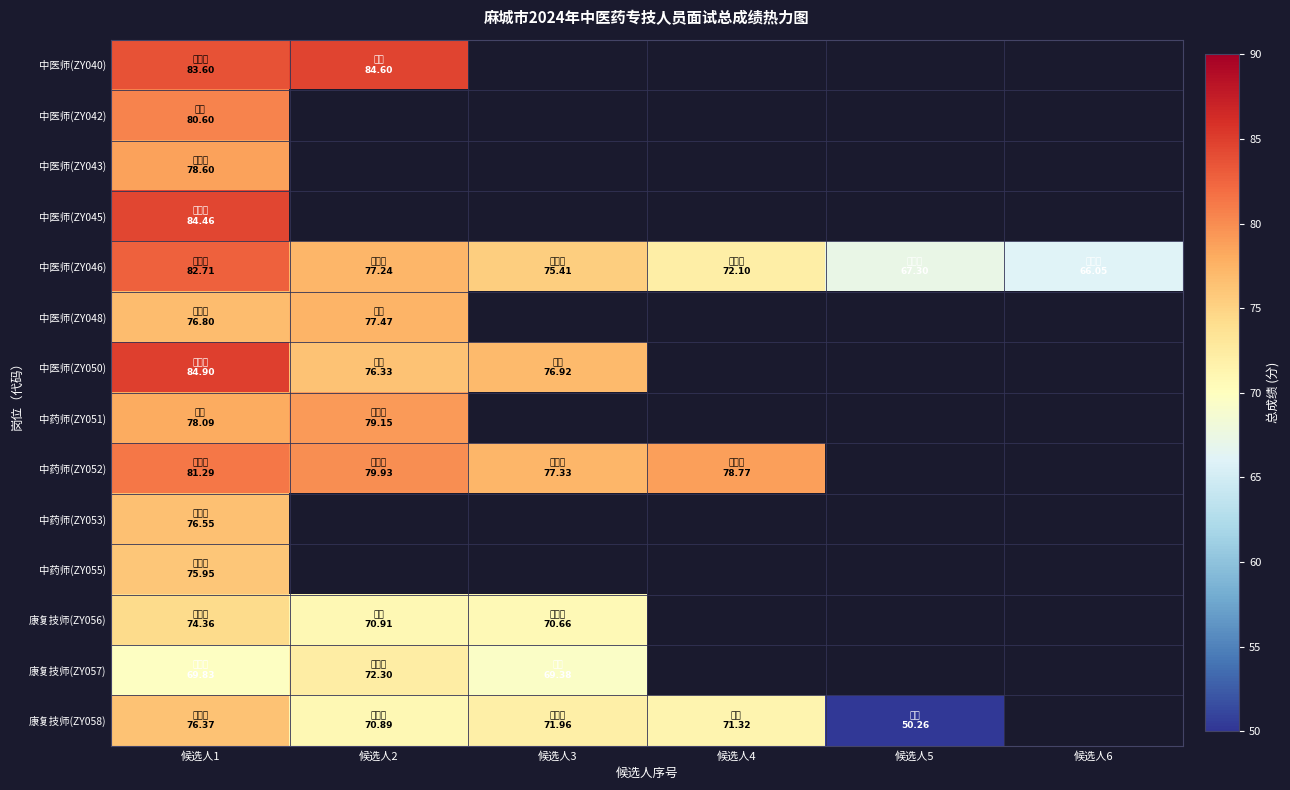

What is the highest value of the 康复技师(ZY056) series?

74.4